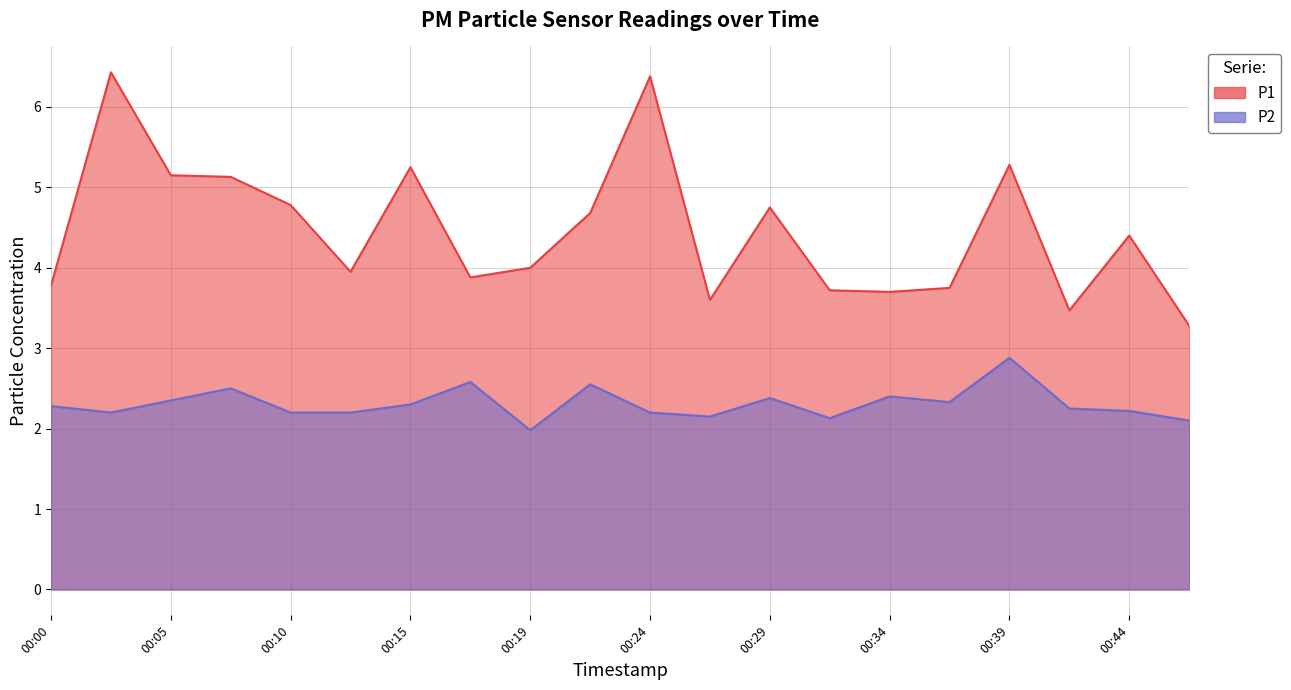

What are all the series names shown in the legend?

P1, P2